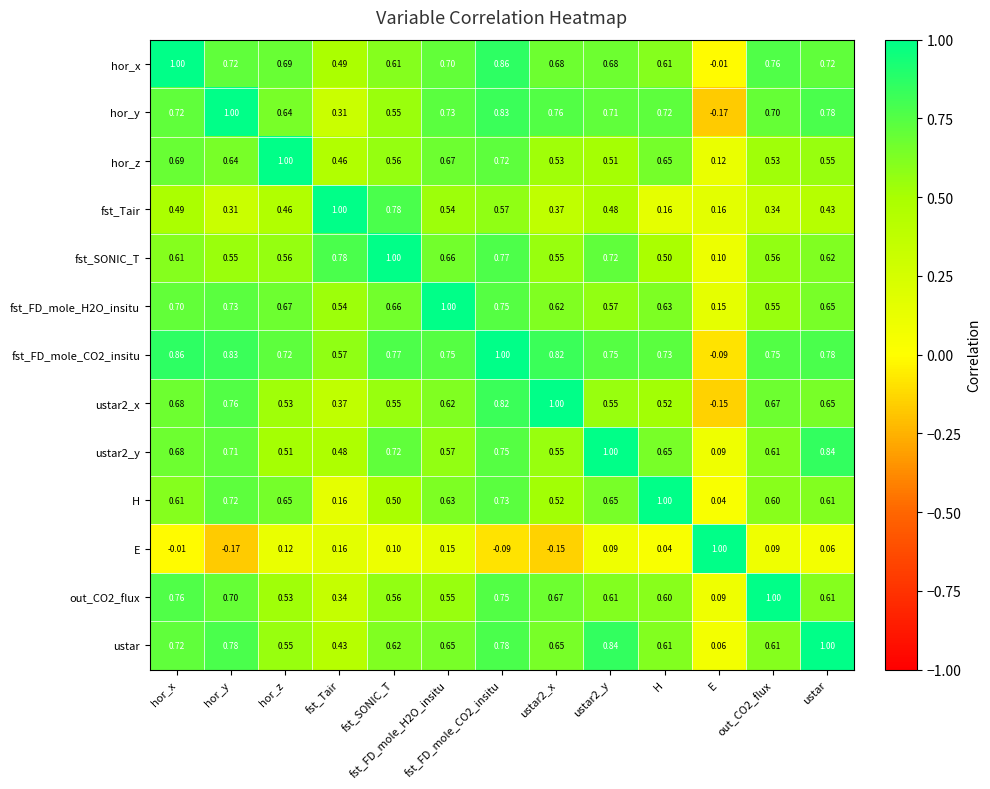

Which category has the lowest value in the hor_x series?

E